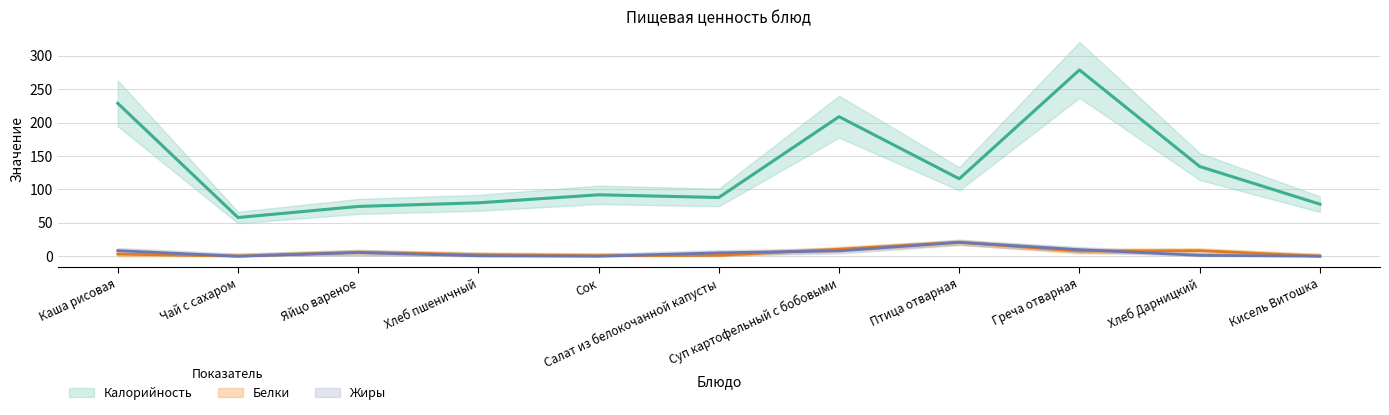

Is the value of Жиры at Хлеб пшеничный greater than the value of Калорийность at Яйцо вареное?

No